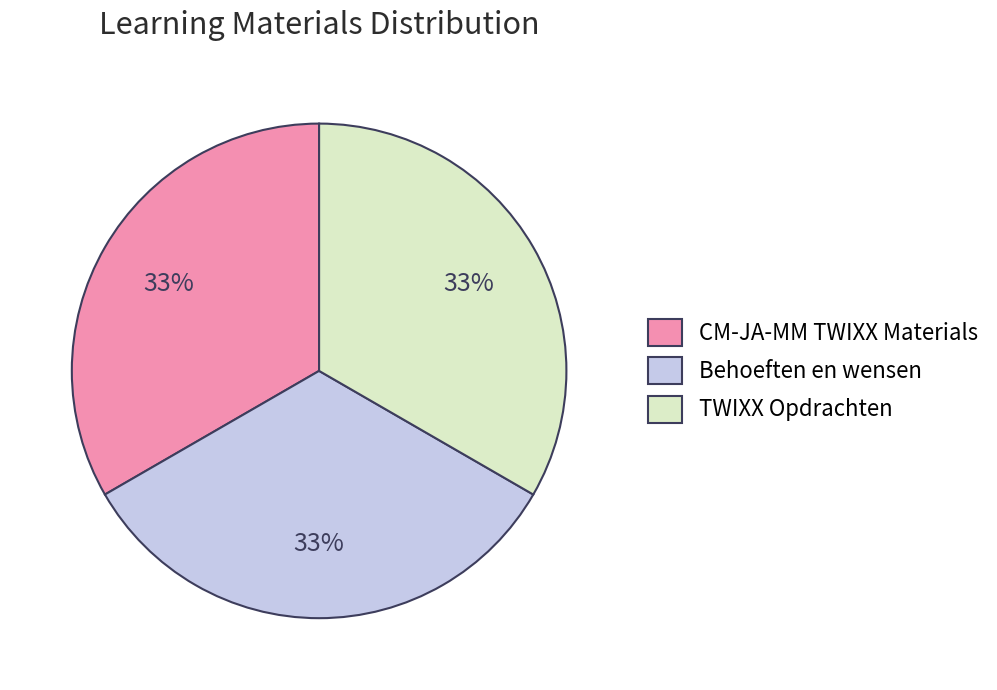

Is the sum of Behoeften en wensen and CM-JA-MM TWIXX Materials greater than half?

Yes